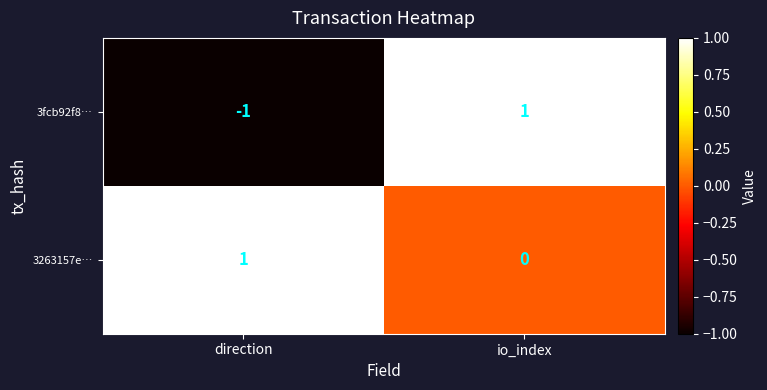

At which category is the sum across all series the highest?

io_index